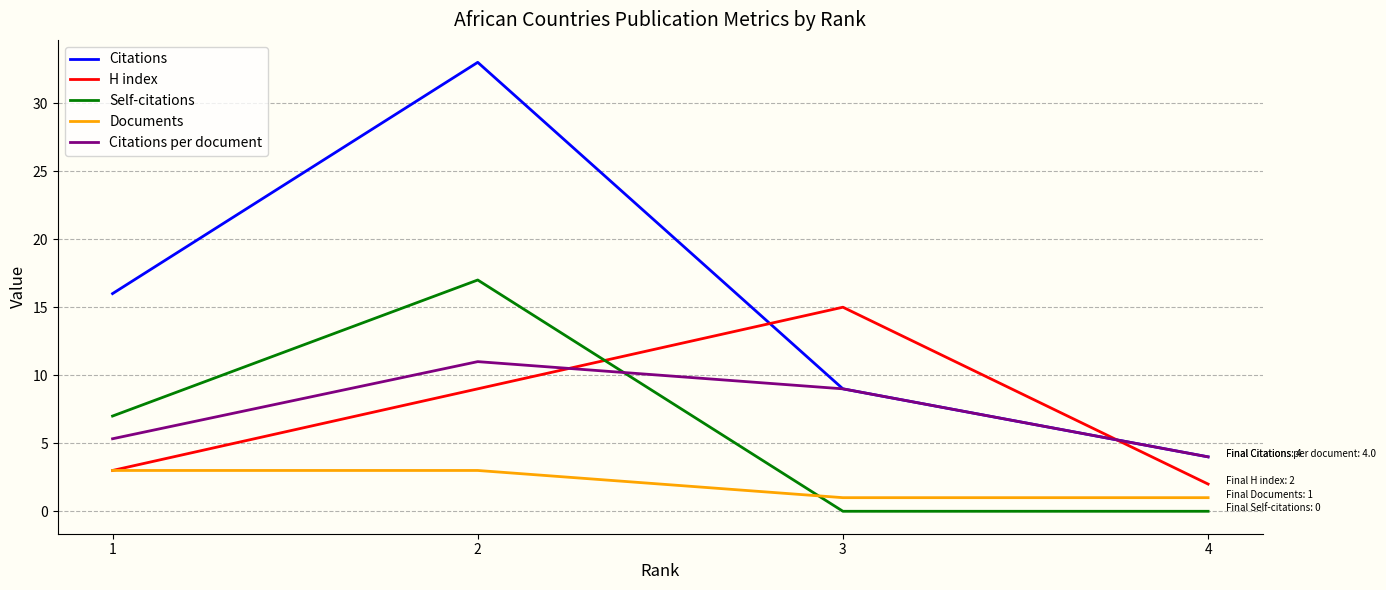

What are all the series names shown in the legend?

Citations, H index, Self-citations, Documents, Citations per document